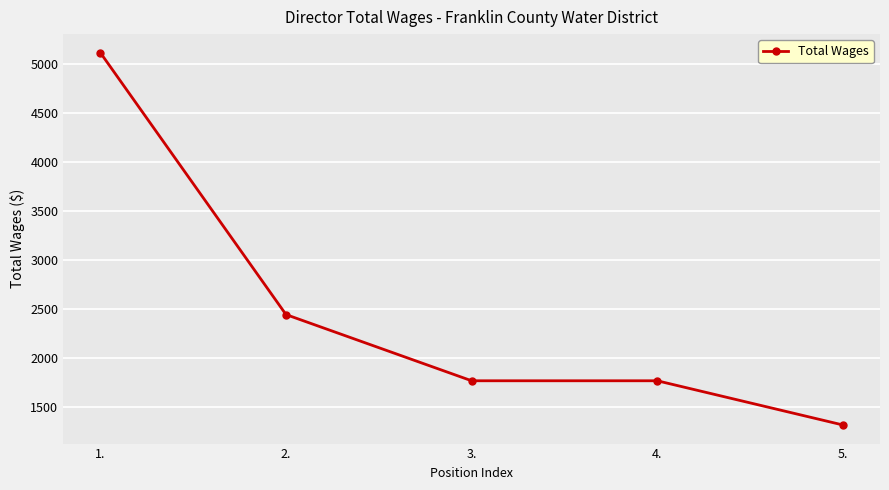

What is the label of the 4th point from the right?

2.